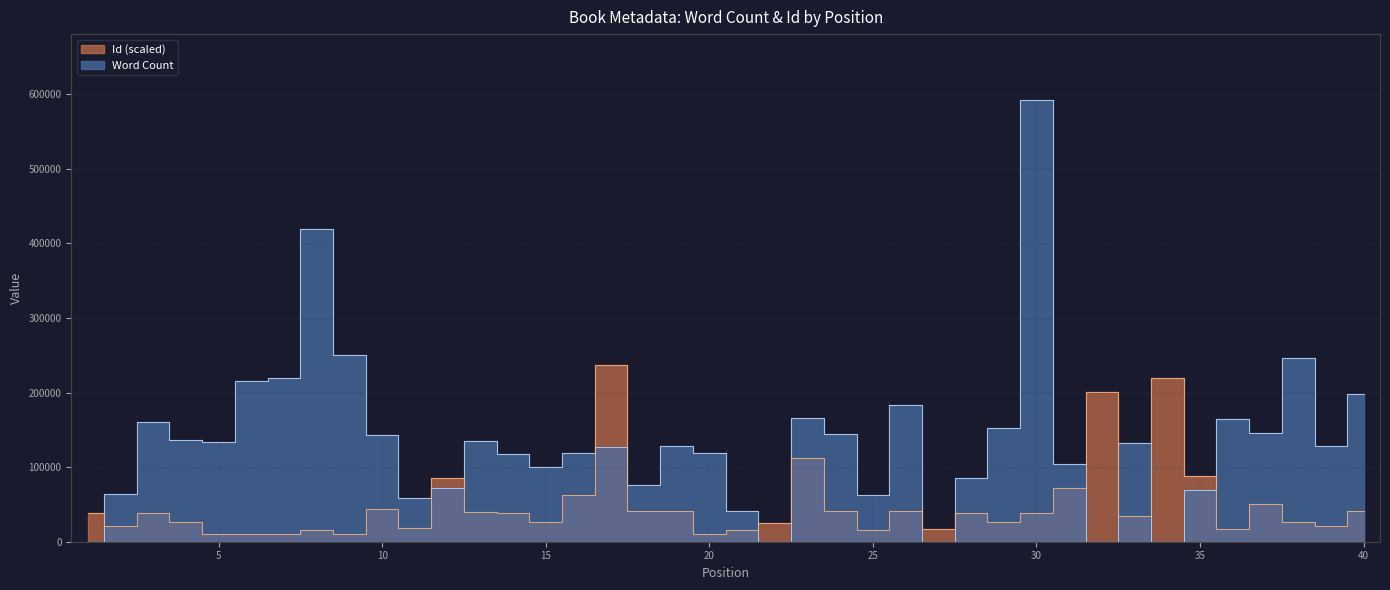

In Id, how many points are higher than both neighbors (excluding endpoints)?

13